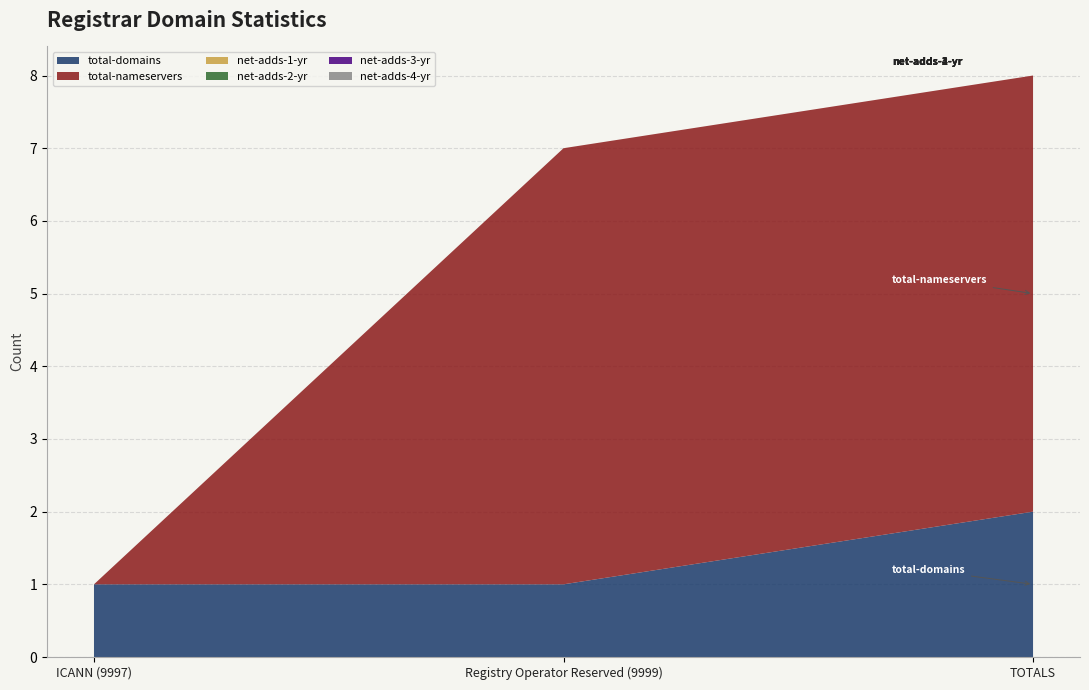

Reading left to right, transcribe all the data shown in this chart.

total-domains: ICANN (9997)=1	Registry Operator Reserved (9999)=1	TOTALS=2
total-nameservers: ICANN (9997)=0	Registry Operator Reserved (9999)=6	TOTALS=6
net-adds-1-yr: ICANN (9997)=0	Registry Operator Reserved (9999)=0	TOTALS=0
net-adds-2-yr: ICANN (9997)=0	Registry Operator Reserved (9999)=0	TOTALS=0
net-adds-3-yr: ICANN (9997)=0	Registry Operator Reserved (9999)=0	TOTALS=0
net-adds-4-yr: ICANN (9997)=0	Registry Operator Reserved (9999)=0	TOTALS=0